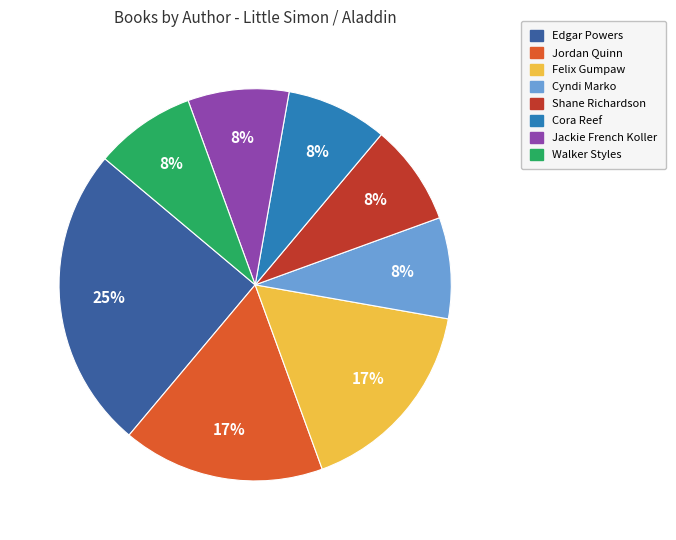

To the nearest percent, what is the combined percentage of Felix Gumpaw and Walker Styles?

25%